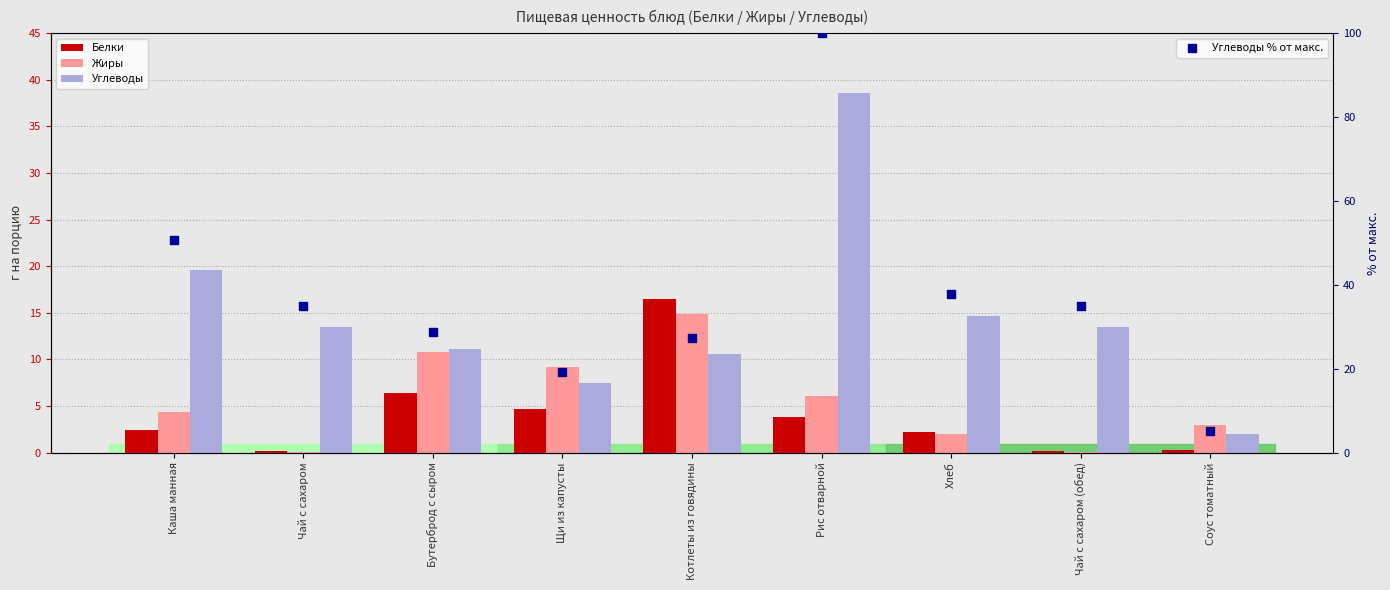

Is the value of Белки at Рис отварной greater than the value of Жиры at Котлеты из говядины?

No